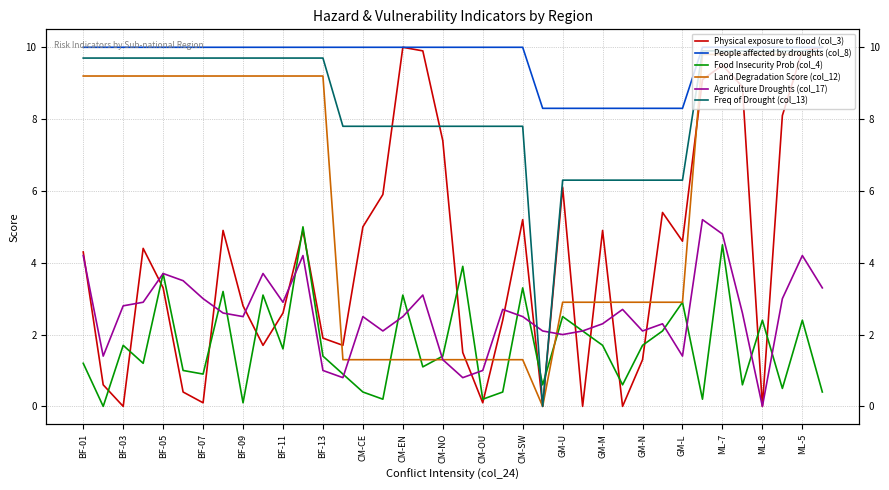

What is the label of the 1st point from the left?

BF-01